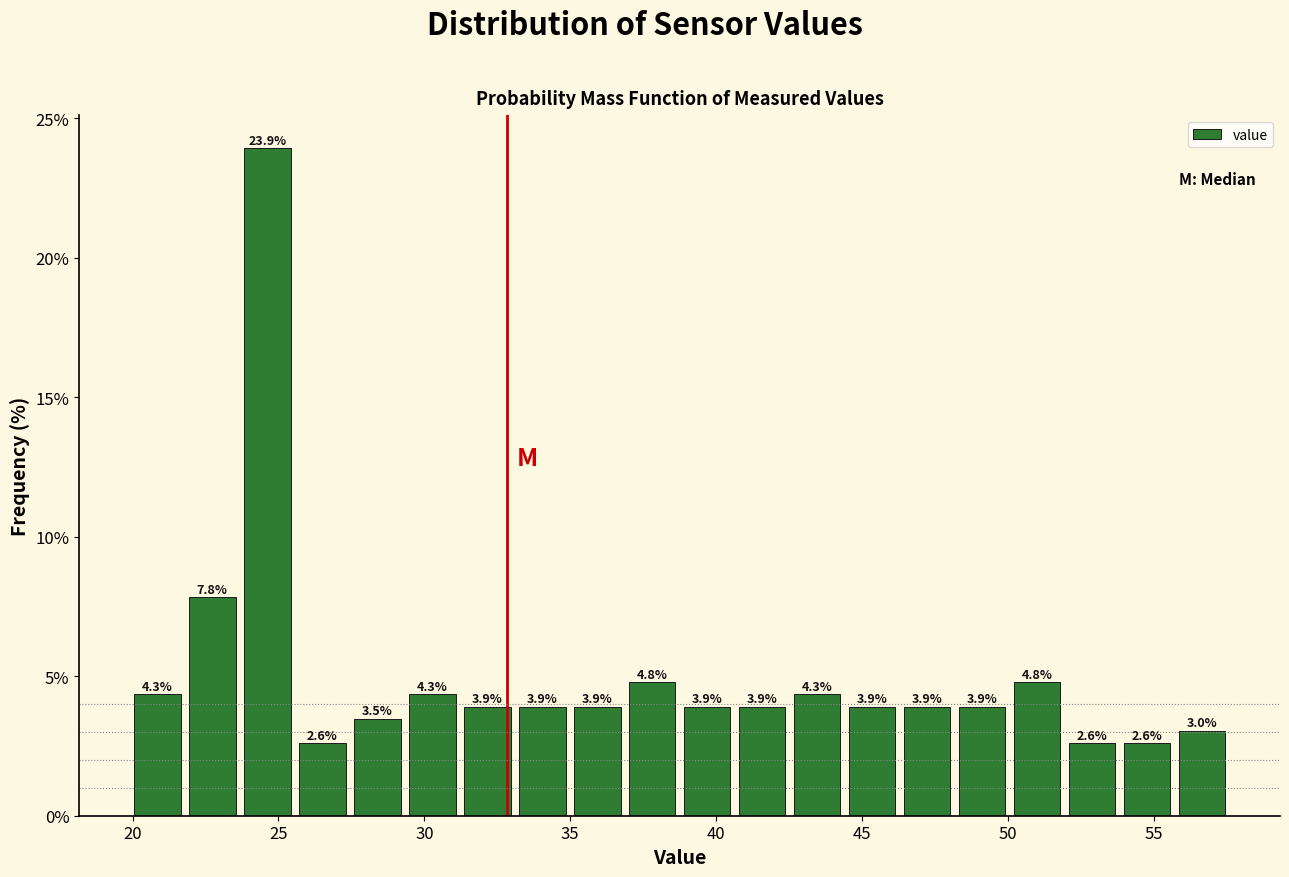

Read against the x-axis, roughly where is the centre of the tallest bar?

24.5